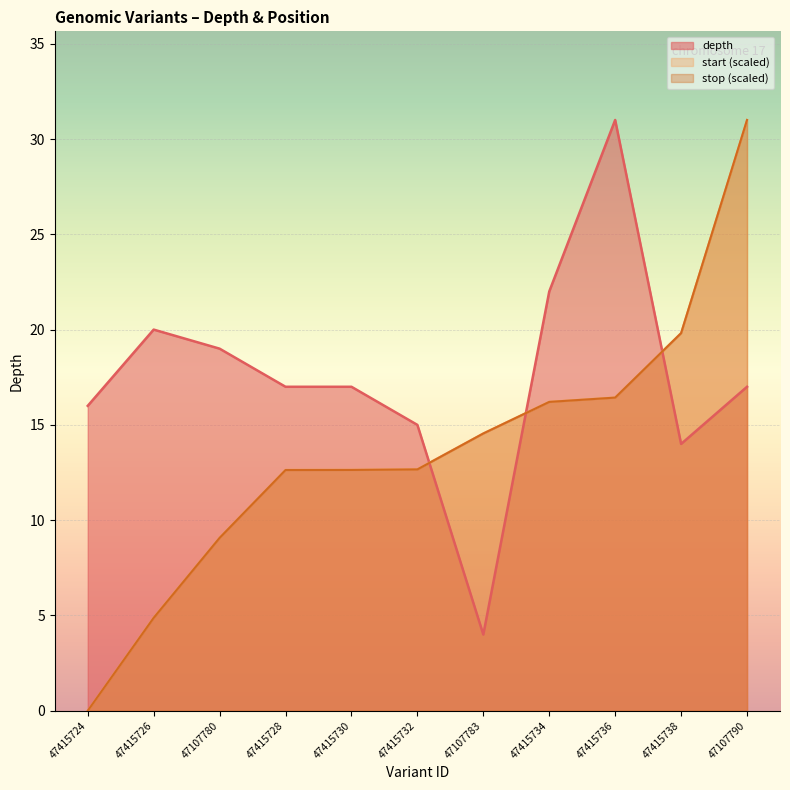

Count the number of data series in this chart.

3